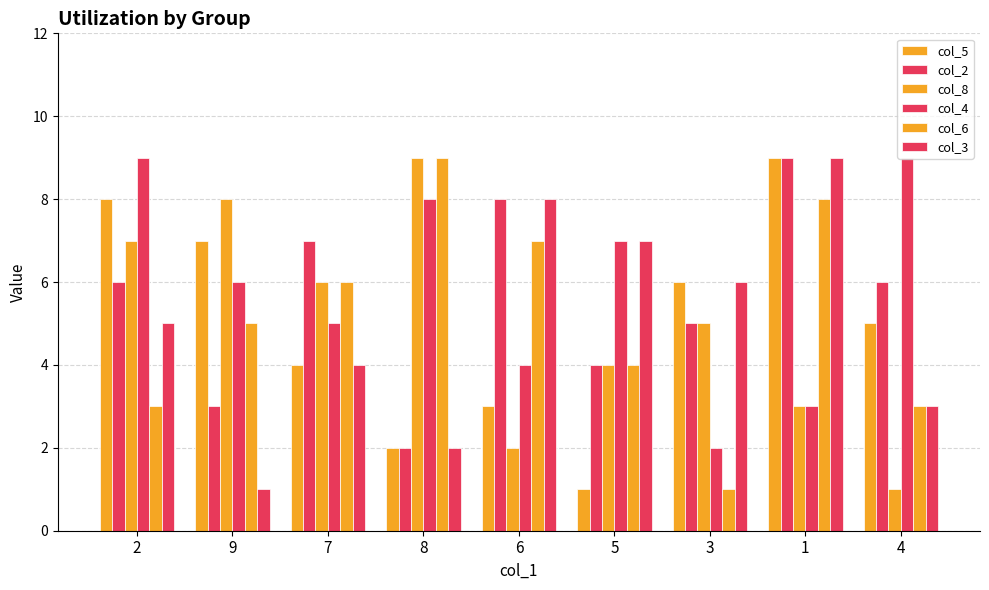

What is the value of the col_5 bar at the 9th from the left?

5